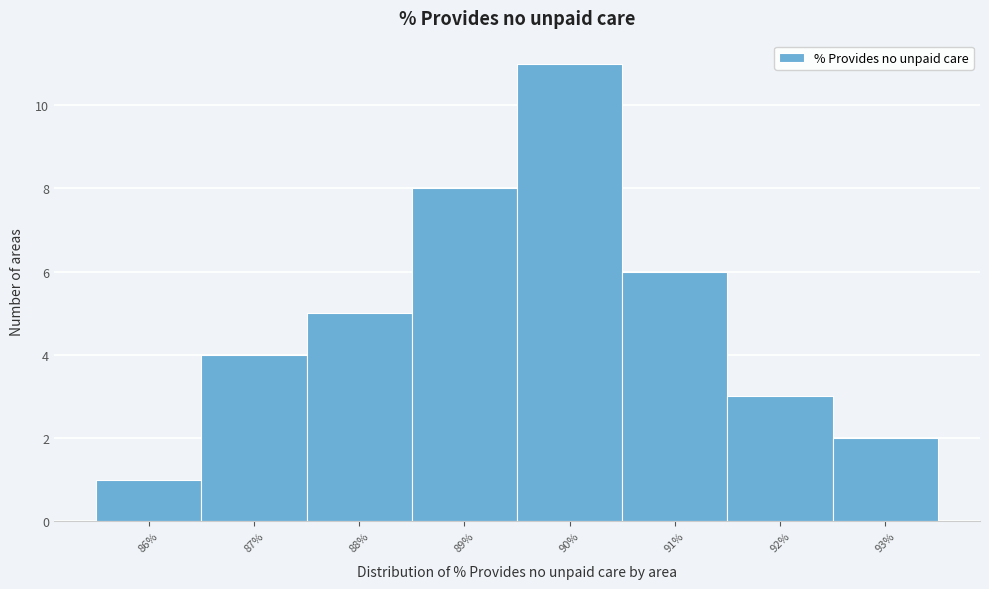

Reading right to left, what are all the values shown in this chart?

2	3	6	11	8	5	4	1